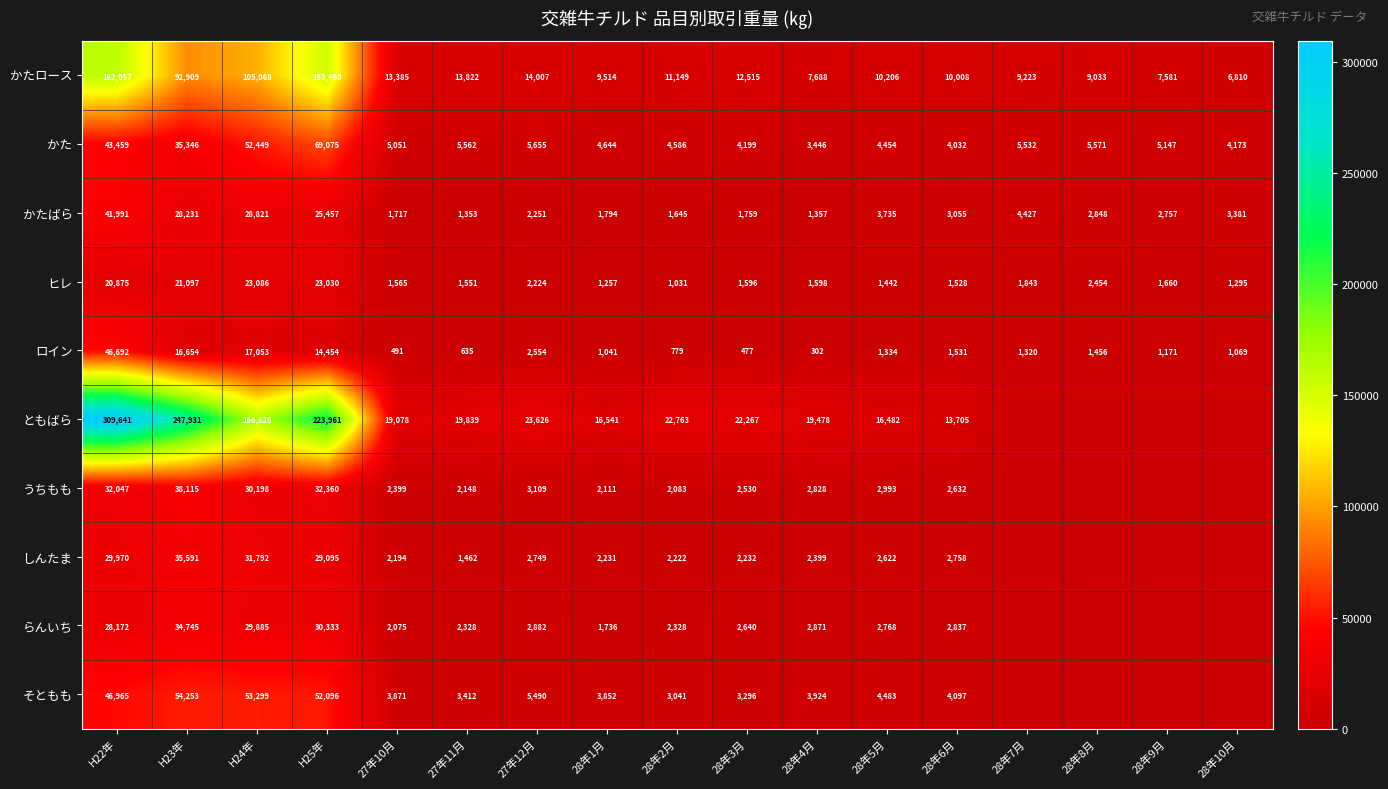

True or false: ともばら has a value of 247931 at H23年.

True